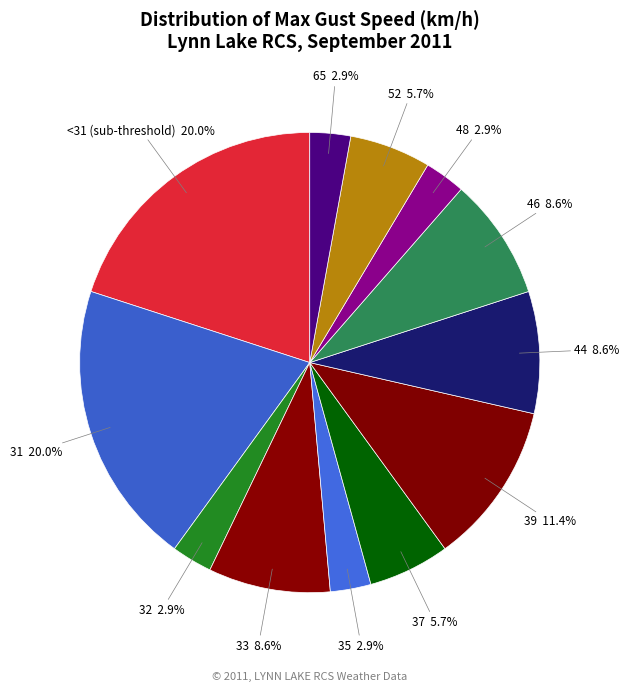

Does 48 account for over 50% of the chart?

No